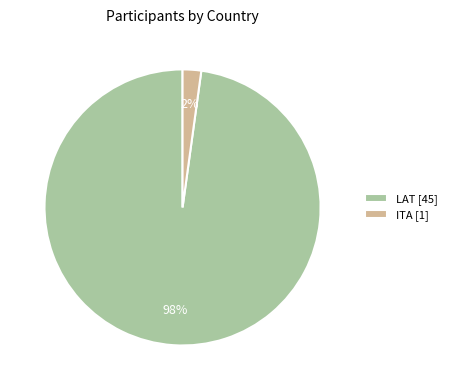

The LAT slice represents 98% of the pie. True or false?

True